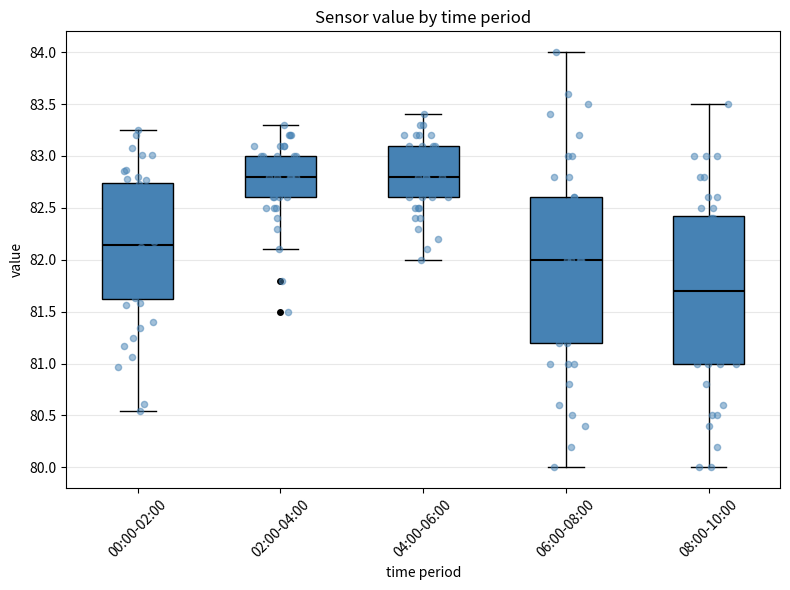

Reading left to right, read every box against the y-axis: the position of its median line, the range the box covers, and the ends of its whiskers. The values are not printed on the chart, so give them approximately, as read against the axis.

00:00-02:00: median 82.15, box 81.60 to 82.75, whiskers 80.55 to 83.25
02:00-04:00: median 82.80, box 82.60 to 83.00, whiskers 82.10 to 83.30
04:00-06:00: median 82.80, box 82.60 to 83.10, whiskers 82.00 to 83.40
06:00-08:00: median 82.00, box 81.20 to 82.60, whiskers 80.00 to 84.00
08:00-10:00: median 81.70, box 81.00 to 82.45, whiskers 80.00 to 83.50